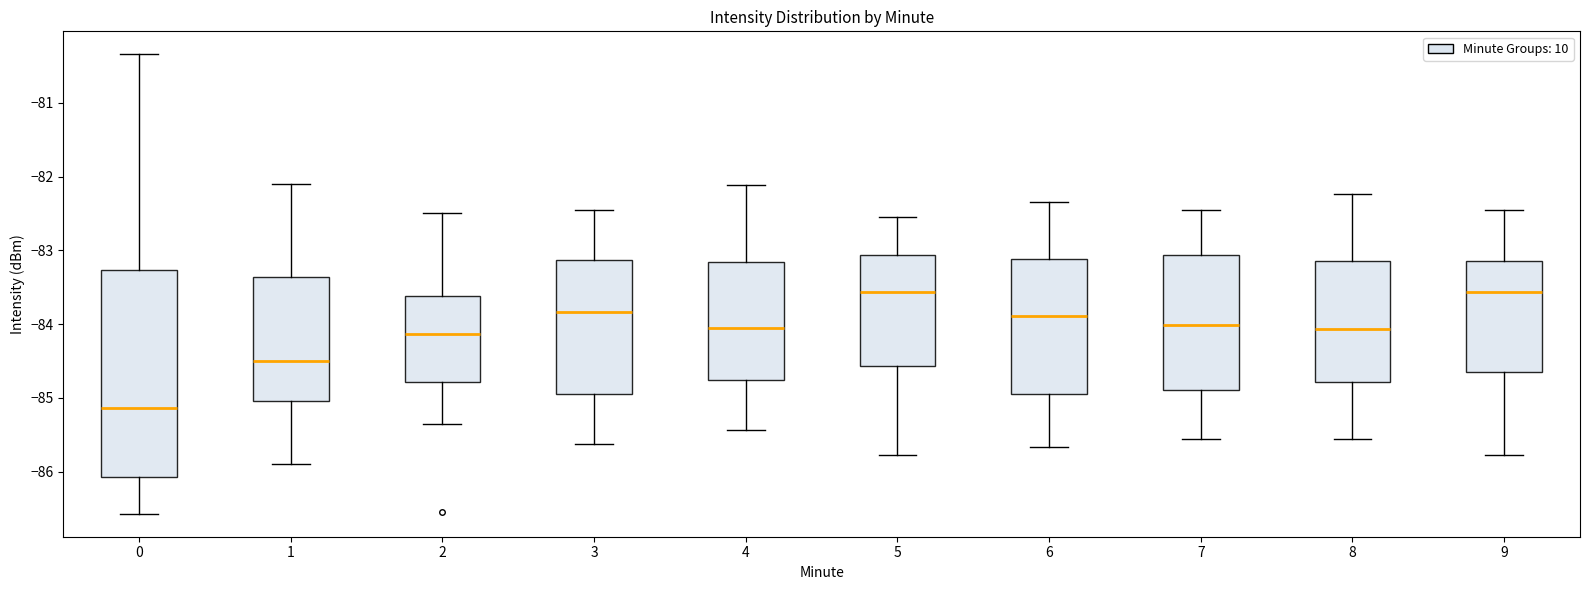

Reading left to right, read every box against the y-axis: the position of its median line, the range the box covers, and the ends of its whiskers. The values are not printed on the chart, so give them approximately, as read against the axis.

0: median -85.1, box -86.1 to -83.3, whiskers -86.6 to -80.3
1: median -84.5, box -85.0 to -83.4, whiskers -85.9 to -82.1
2: median -84.1, box -84.8 to -83.6, whiskers -85.3 to -82.5
3: median -83.8, box -84.9 to -83.1, whiskers -85.6 to -82.4
4: median -84.1, box -84.8 to -83.1, whiskers -85.4 to -82.1
5: median -83.6, box -84.6 to -83.1, whiskers -85.8 to -82.5
6: median -83.9, box -84.9 to -83.1, whiskers -85.7 to -82.3
7: median -84.0, box -84.9 to -83.1, whiskers -85.6 to -82.4
8: median -84.1, box -84.8 to -83.1, whiskers -85.6 to -82.2
9: median -83.6, box -84.6 to -83.1, whiskers -85.8 to -82.4